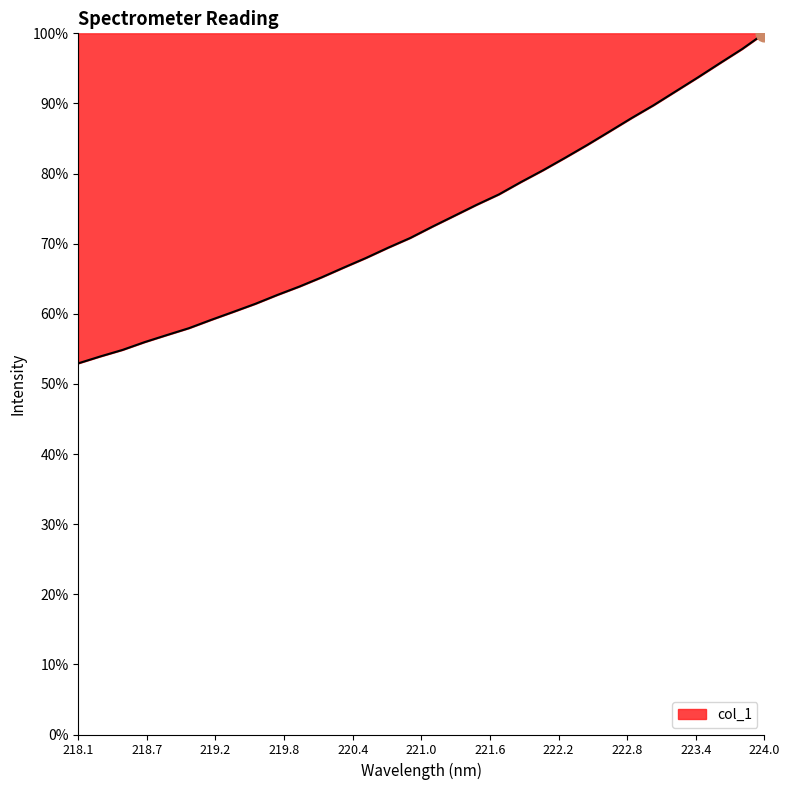

What is the difference between the maximum and minimum values?

47.1